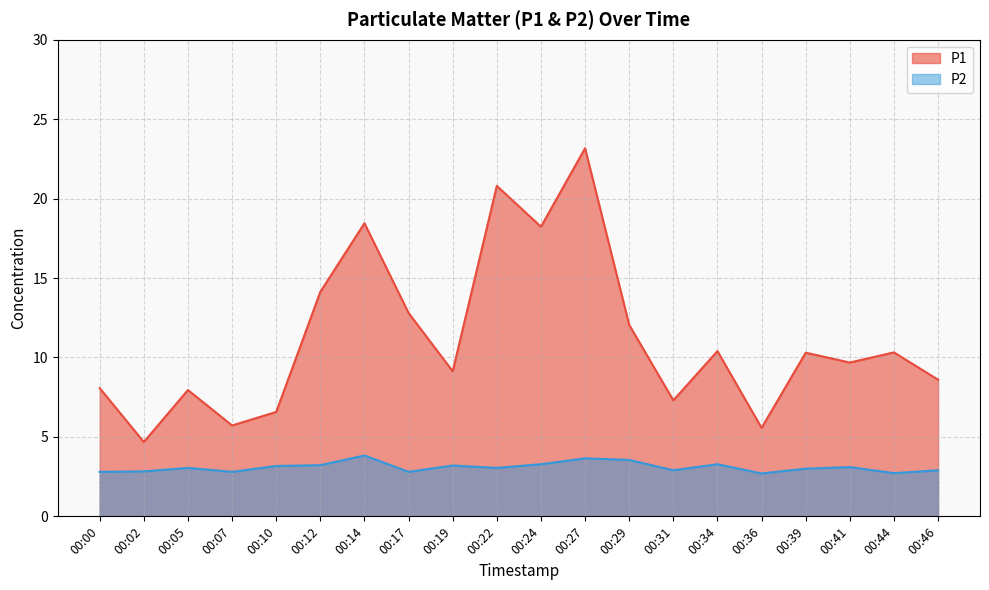

The value of P2 at 00:17 is 2.8. True or false?

True